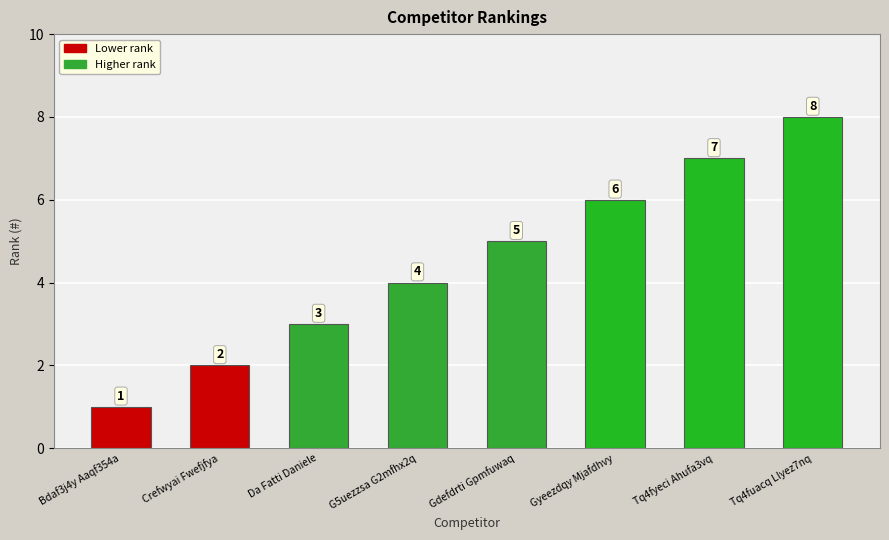

What is the value of the 6th bar from the left?

6